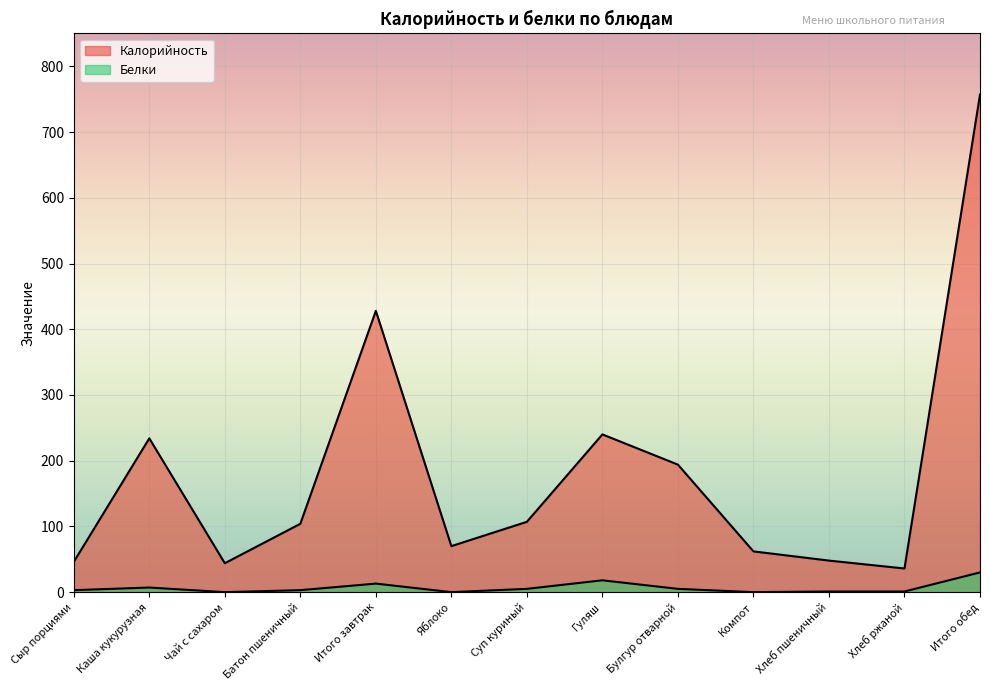

How many lines are shown in the chart?

2